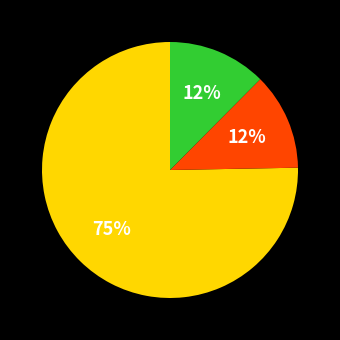

Does any single category account for the majority?

Yes